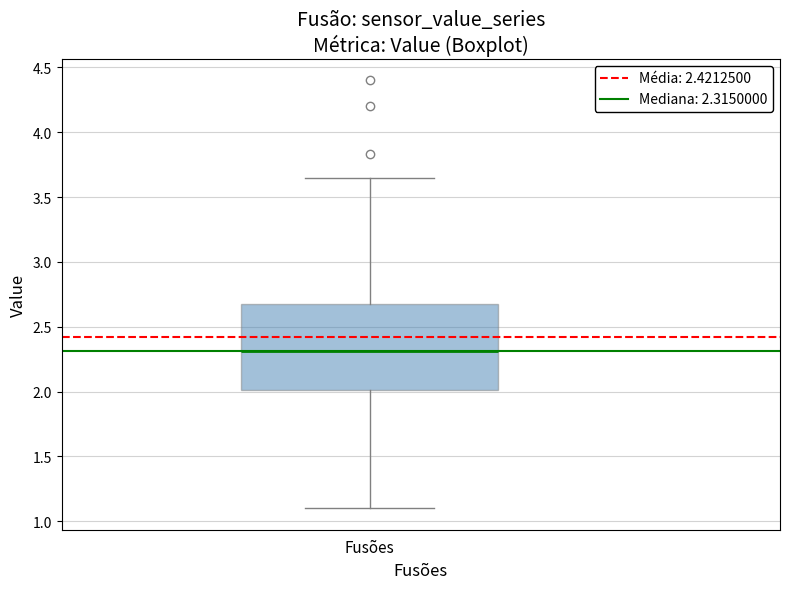

Transcribe this box plot: give where the median line is, the range the box spans, and where the two whiskers end, as read against the y-axis. The values are not printed on the chart, so give them approximately, as read against the axis.

median 2.30, box 2.00 to 2.70, whiskers 1.10 to 3.65